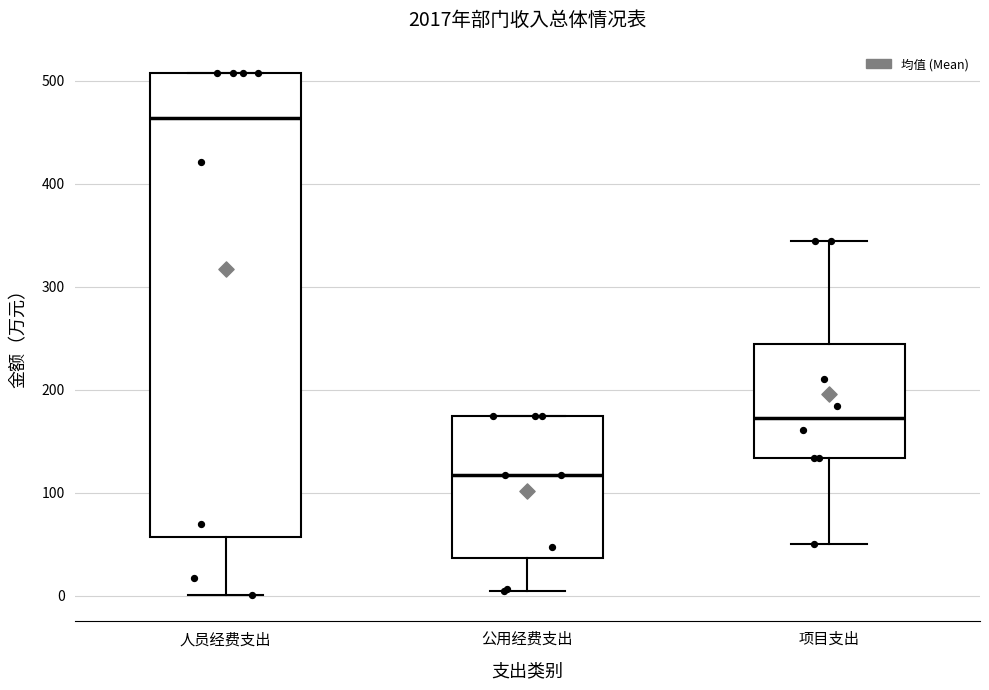

Where does the median line of the box for 项目支出 sit on the y-axis? The values are not printed on the chart, so give them approximately, as read against the axis.

170